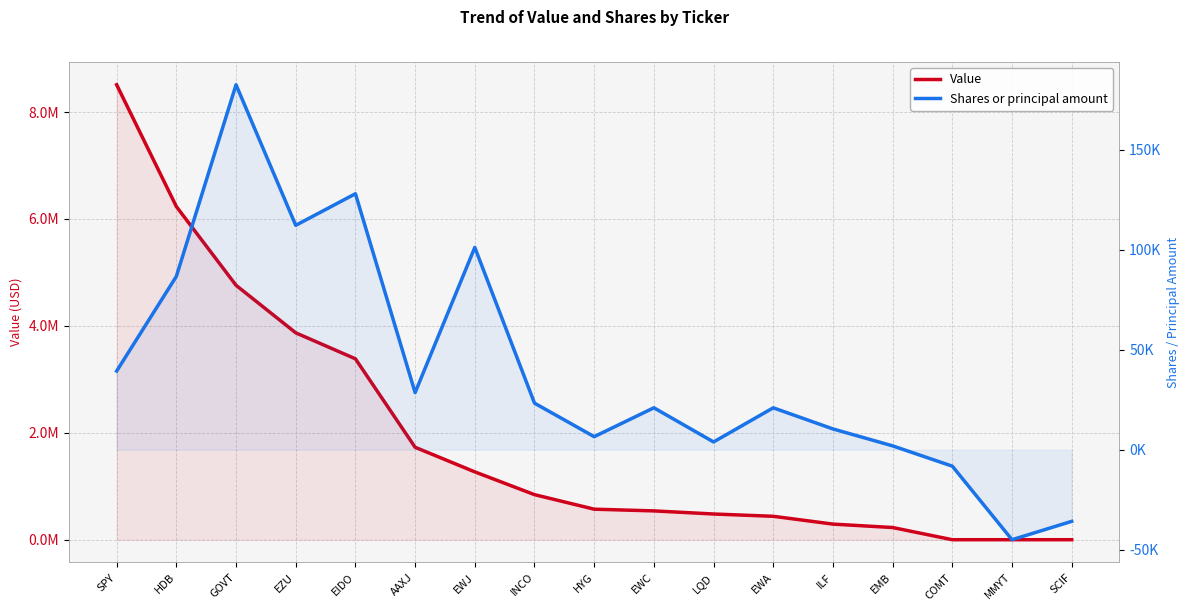

What is the difference between the maximum and minimum values in the Shares or principal amount series?

227467